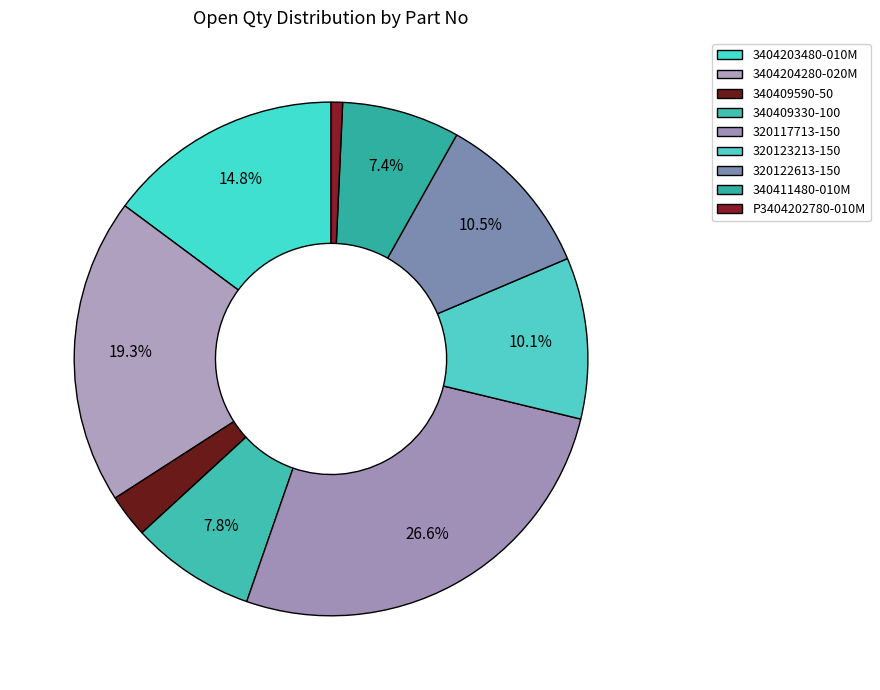

To the nearest percent, what is the difference between the largest and smallest slice percentages?

26%